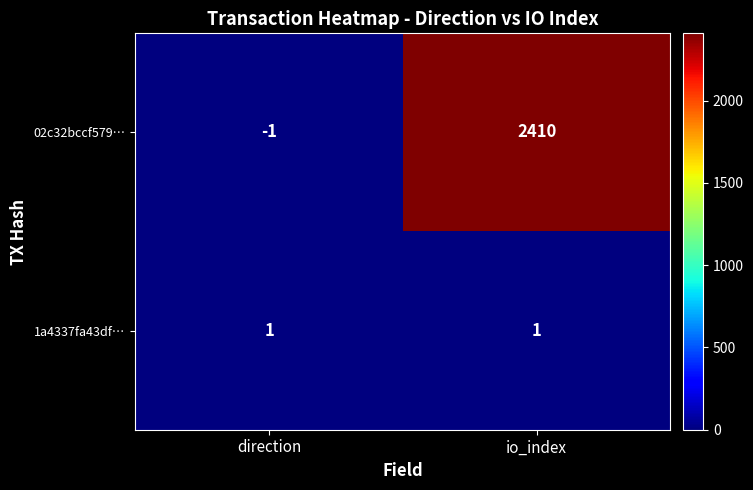

True or false: 1a4337fa43df… has a value of 1 at direction.

True